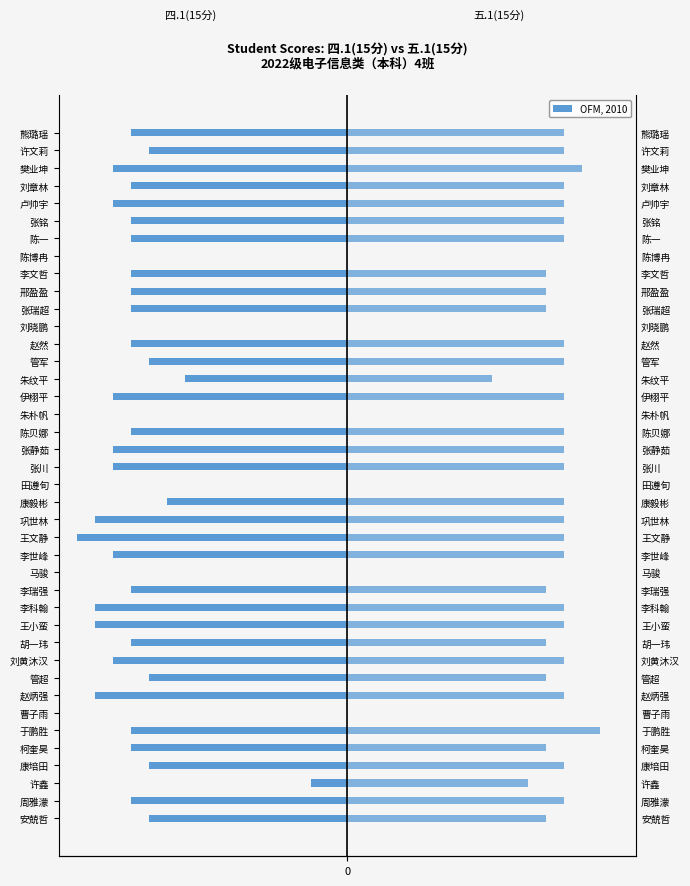

Is it true that 五.1(15分) equals 25 at 于鹏胜?

False